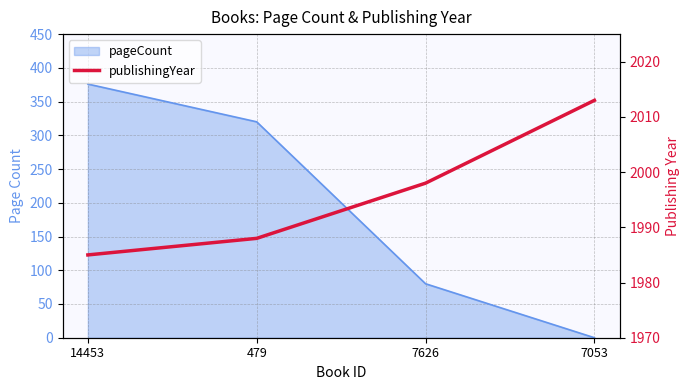

True or false: the data has more than 2 interior local peaks.

False